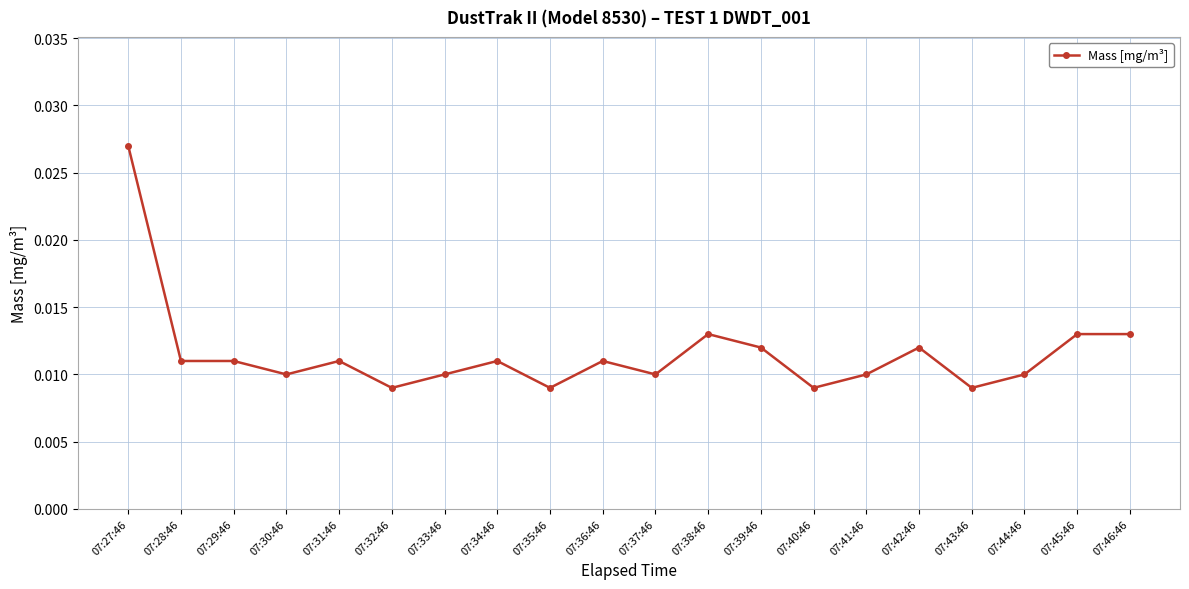

Between 07:36:46 and 07:40:46, which is larger?

07:36:46